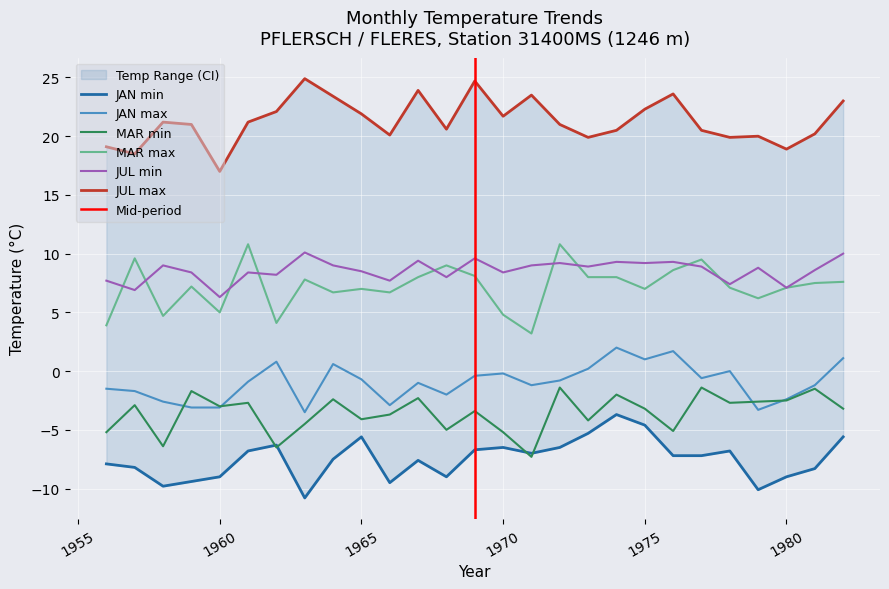

True or false: MAR max has a value of 2.0 at 1970.

False